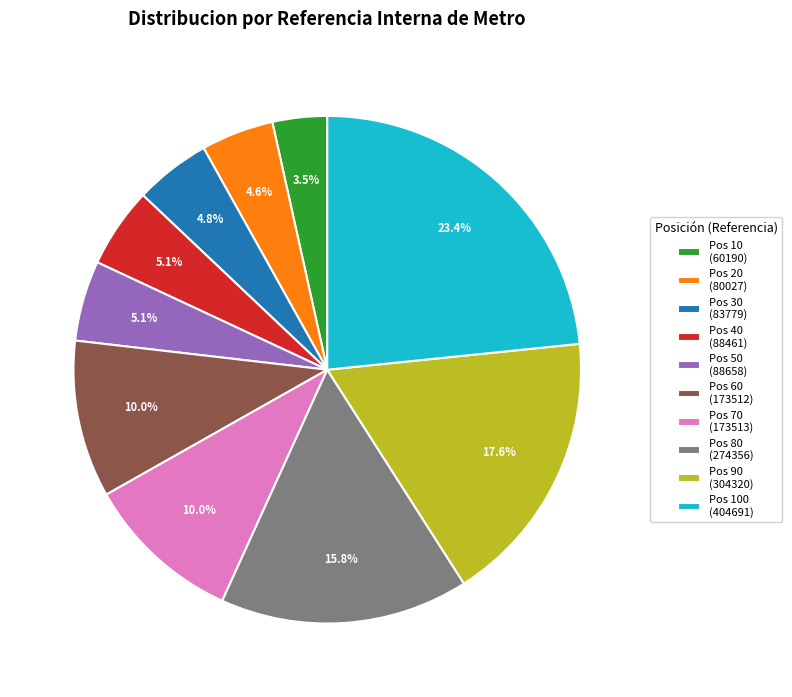

Which has a higher value, Pos 100 (404691) or Pos 70 (173513)?

Pos 100 (404691)